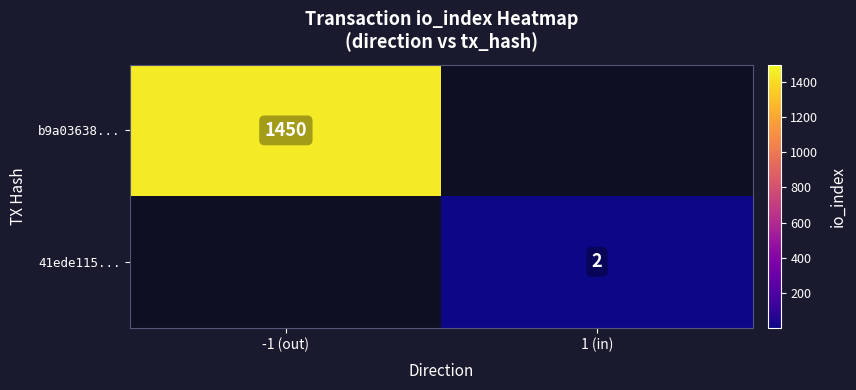

At how many categories does at least one series exceed 63?

1